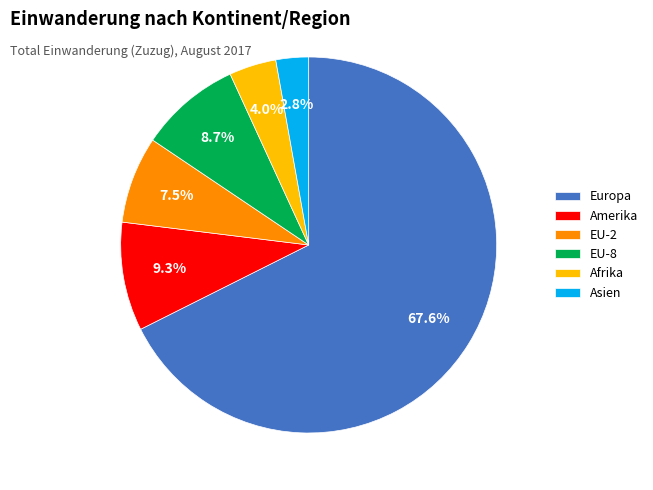

Rank the categories by value from highest to lowest.

Europa, Amerika, EU-8, EU-2, Afrika, Asien